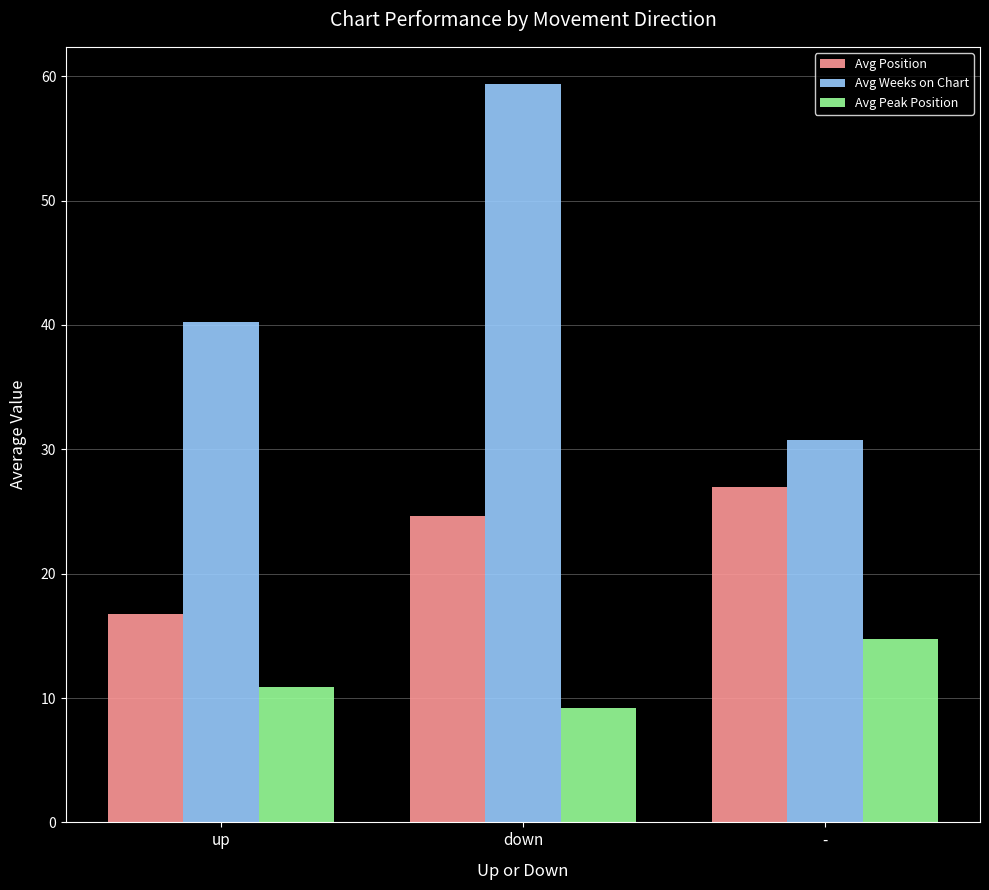

True or false: Avg Position has a value of 24.6 at down.

True